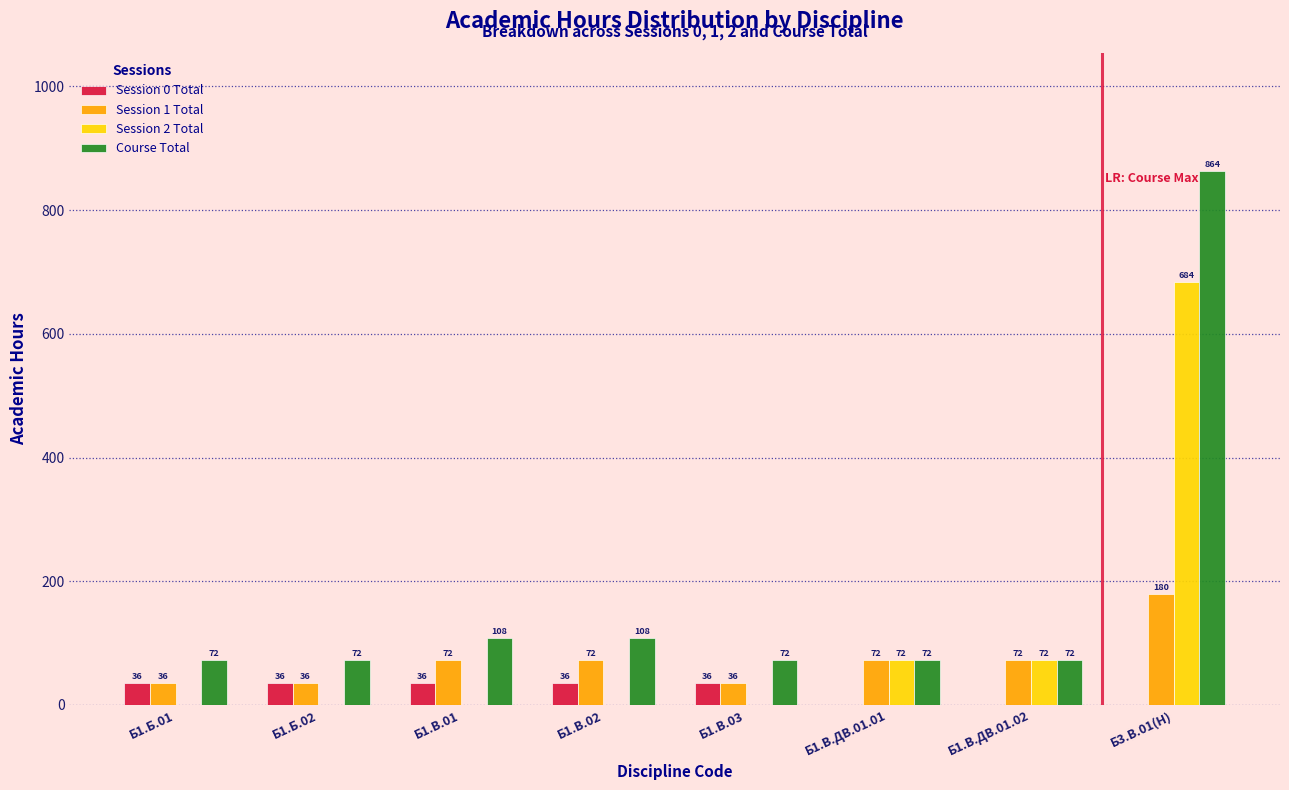

Reading right to left, list all the values displayed in this chart.

Session 0 Total: Б3.В.01(Н)=0	Б1.В.ДВ.01.02=0	Б1.В.ДВ.01.01=0	Б1.В.03=36	Б1.В.02=36	Б1.В.01=36	Б1.Б.02=36	Б1.Б.01=36
Session 1 Total: Б3.В.01(Н)=180	Б1.В.ДВ.01.02=72	Б1.В.ДВ.01.01=72	Б1.В.03=36	Б1.В.02=72	Б1.В.01=72	Б1.Б.02=36	Б1.Б.01=36
Session 2 Total: Б3.В.01(Н)=684	Б1.В.ДВ.01.02=72	Б1.В.ДВ.01.01=72	Б1.В.03=0	Б1.В.02=0	Б1.В.01=0	Б1.Б.02=0	Б1.Б.01=0
Course Total: Б3.В.01(Н)=864	Б1.В.ДВ.01.02=72	Б1.В.ДВ.01.01=72	Б1.В.03=72	Б1.В.02=108	Б1.В.01=108	Б1.Б.02=72	Б1.Б.01=72